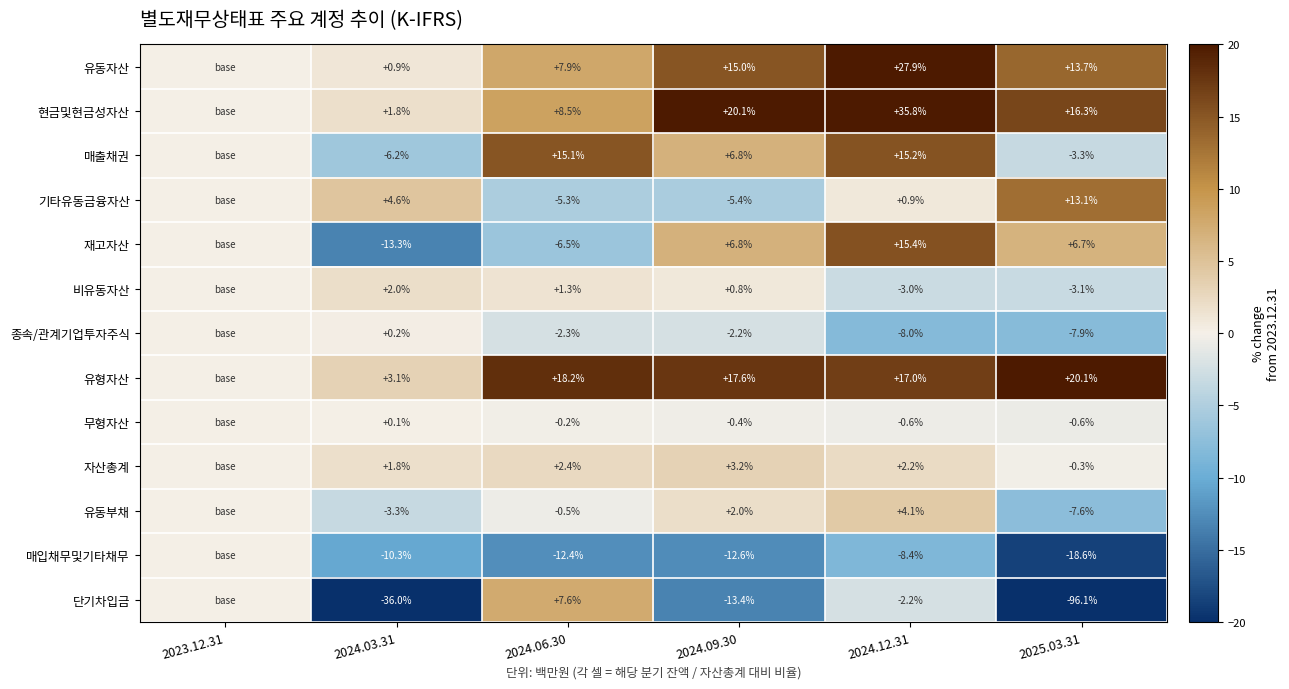

What is the spread (max minus min) of values at 2025.03.31?

116.2